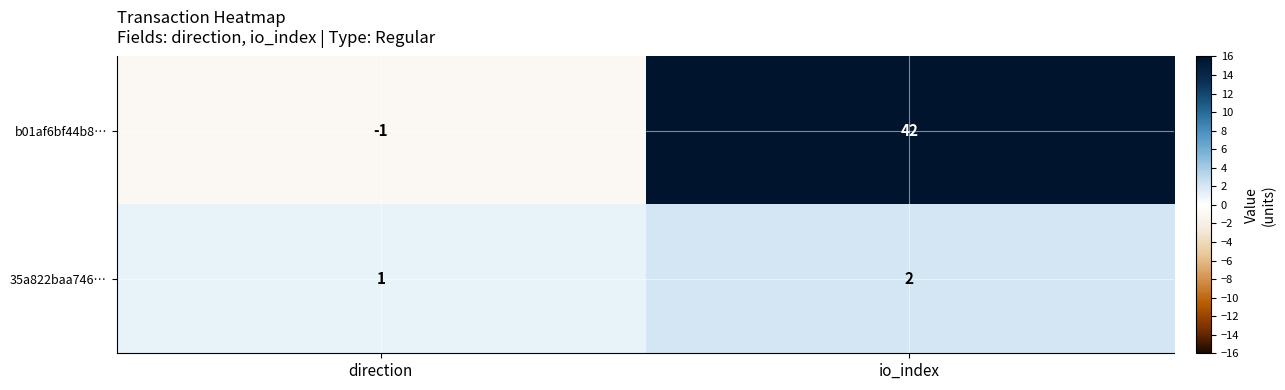

At how many categories does at least one series exceed 24?

1